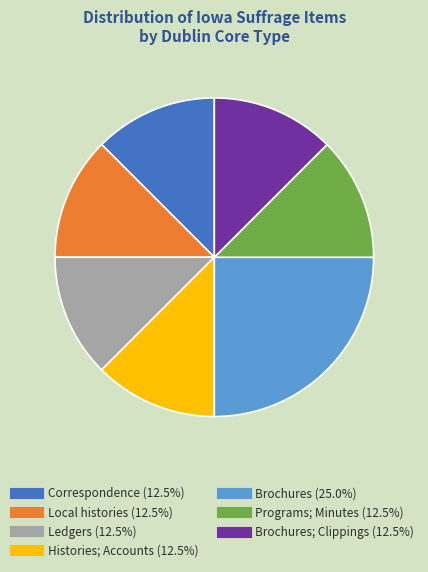

Does any single category account for the majority?

No